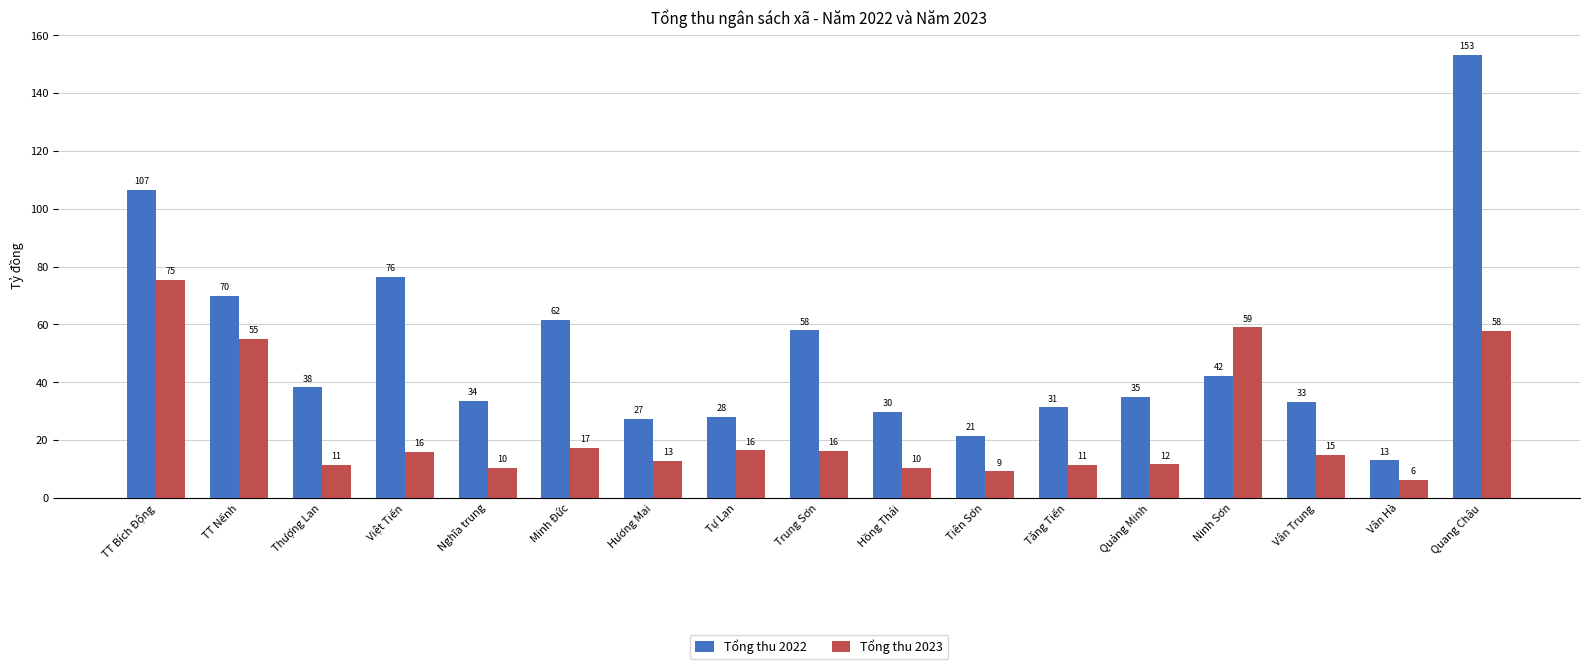

What are all the series names shown in the legend?

Tổng thu 2022, Tổng thu 2023